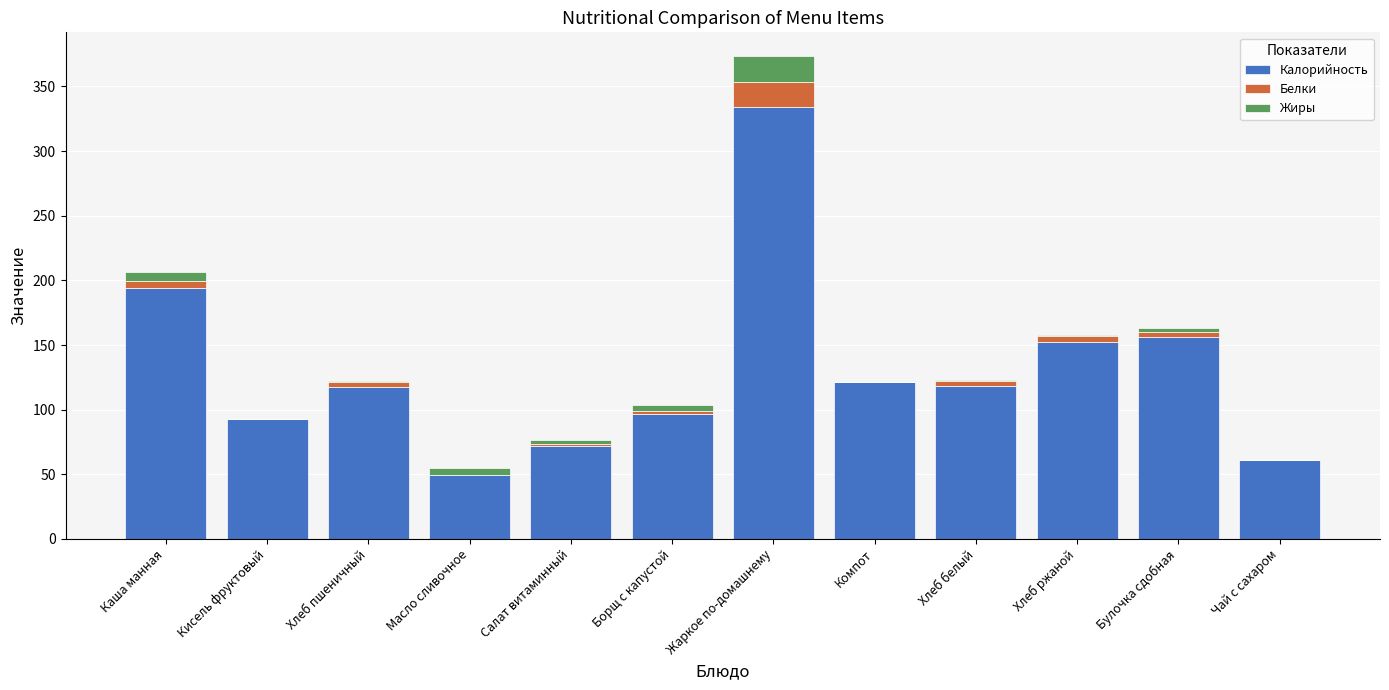

At which category is the sum across all series the highest?

Жаркое по-домашнему